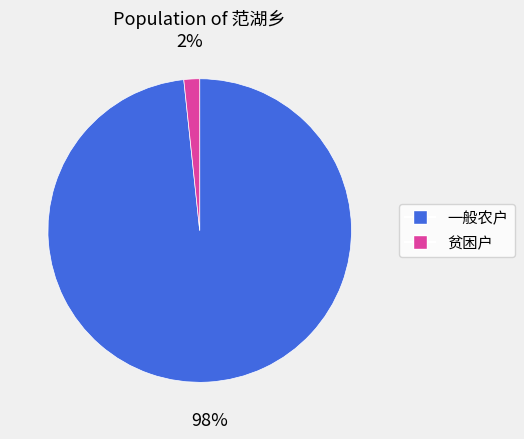

To the nearest percent, what is the average slice percentage?

50%